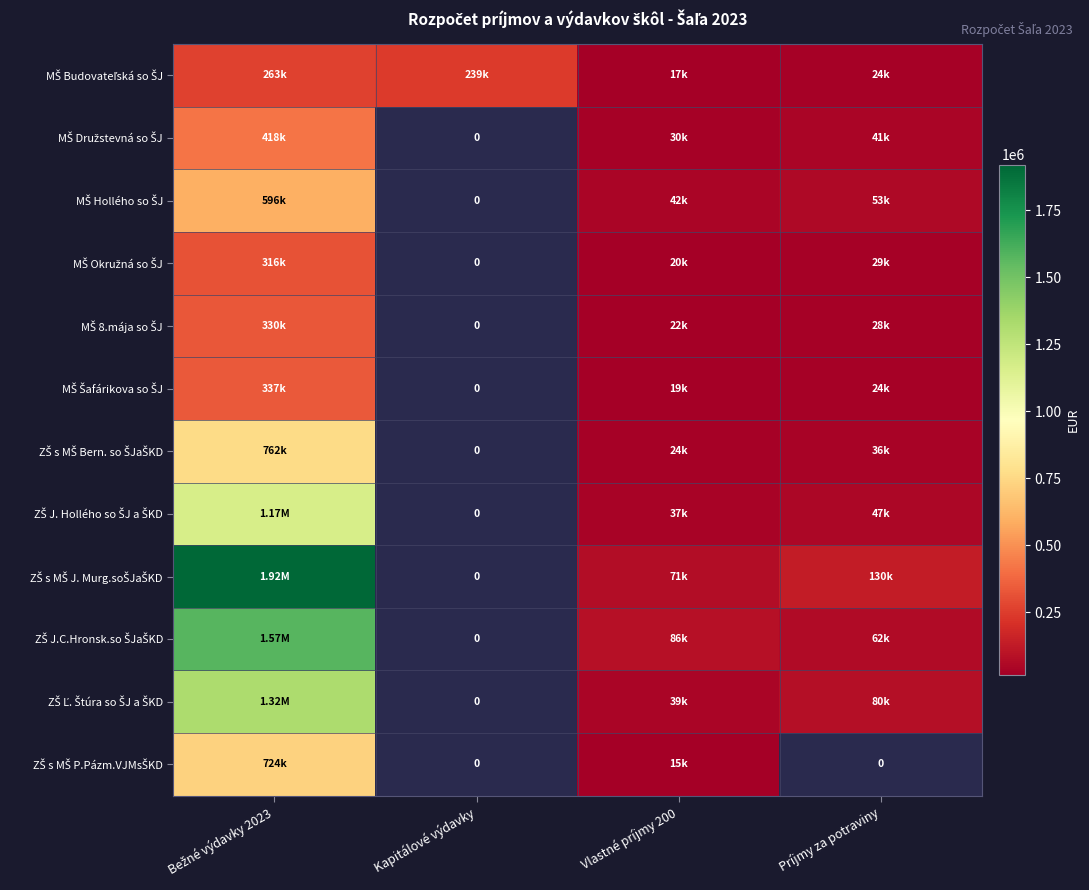

What is the approximate value of ZŠ Ľ. Štúra so ŠJ a ŠKD at Príjmy za potraviny?

80030.0